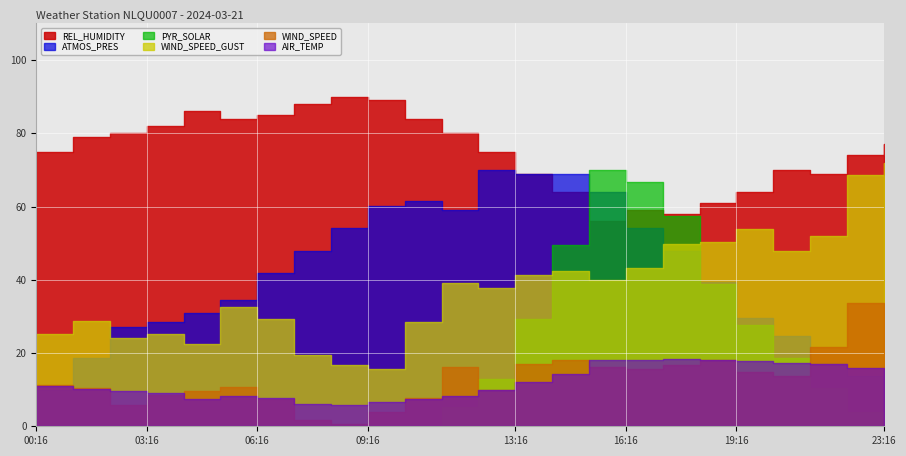

True or false: WIND_SPEED_GUST and WIND_SPEED intersect in this chart.

False